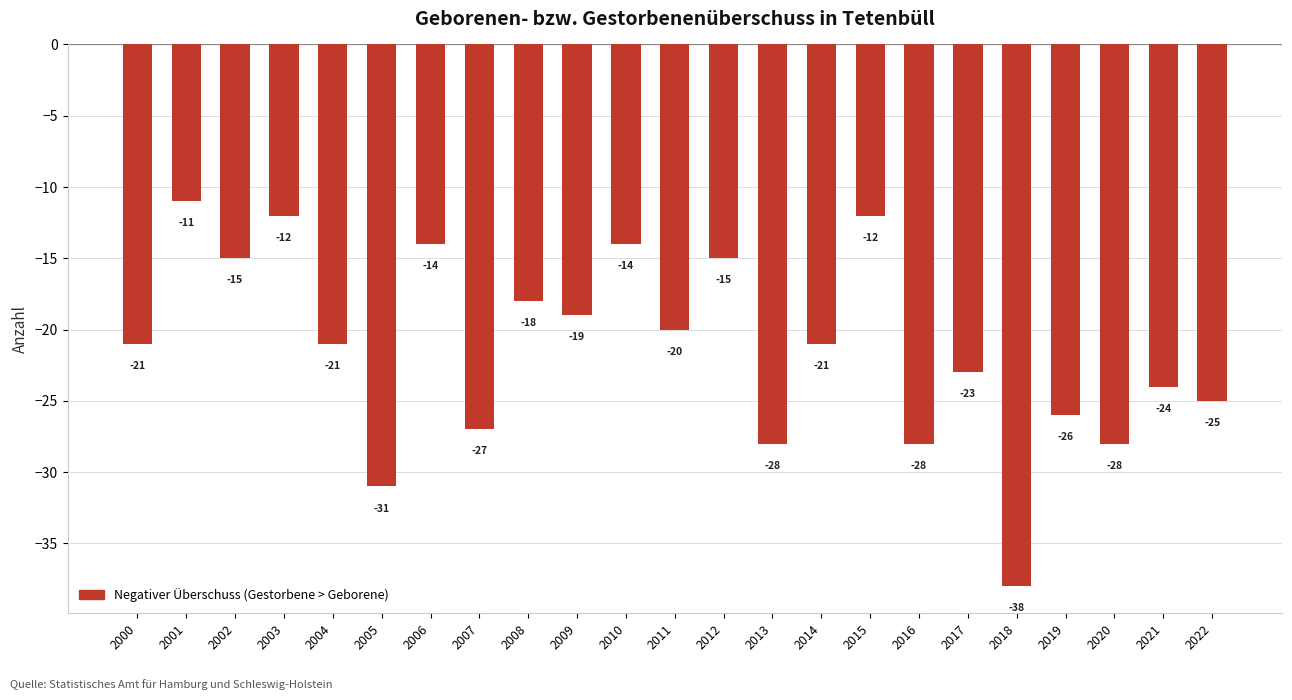

What is the sum of the values at 2022 and 2003?

-37